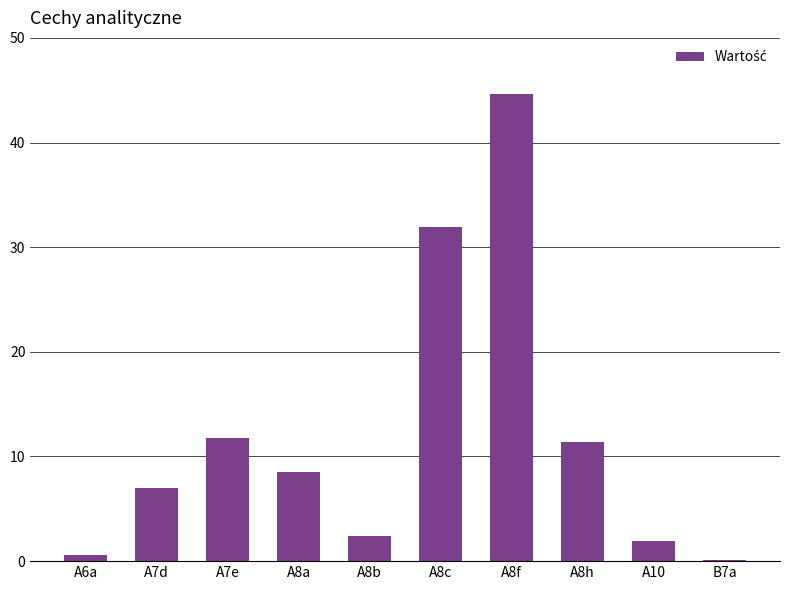

What is the difference between the values at A7e and A7d?

4.8